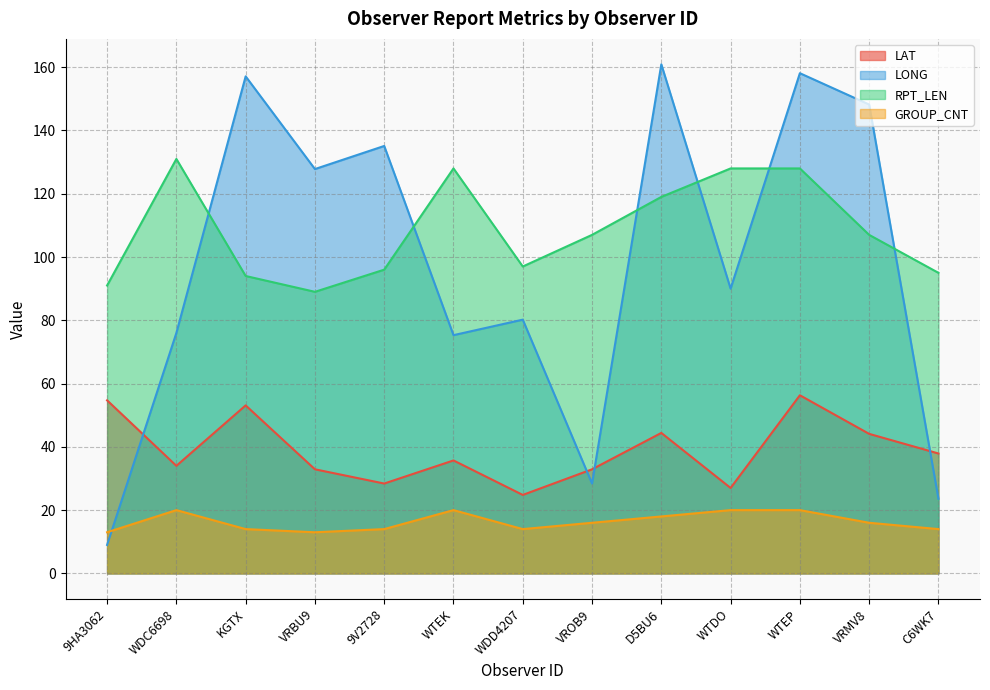

Which series has the widest spread of values?

LONG